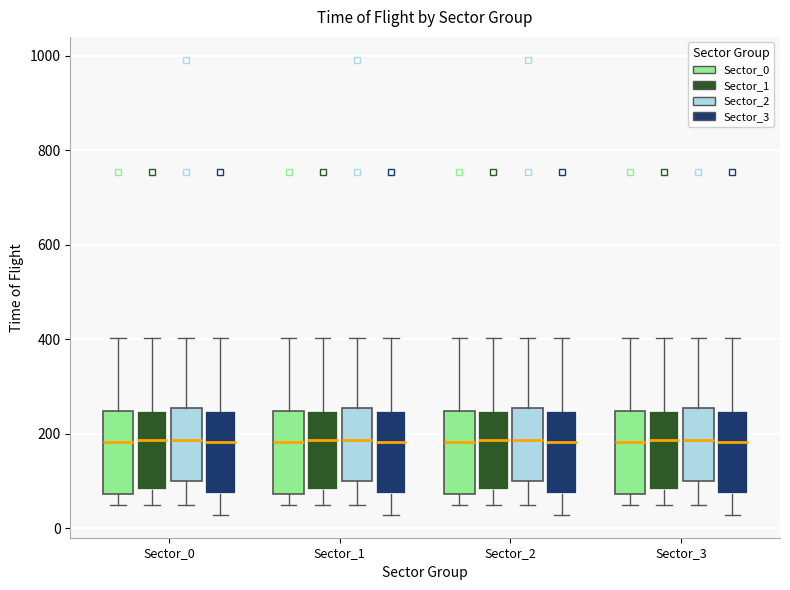

Where is the upper edge of the box for Sector_1 (Sector_3) on the y-axis? The values are not printed on the chart, so give them approximately, as read against the axis.

240